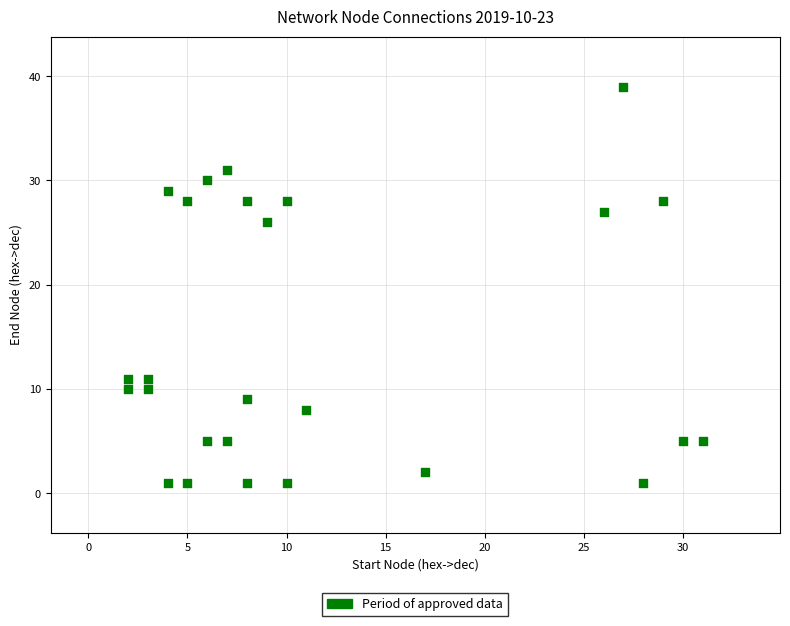

What is the range of X values (max minus min)?

29